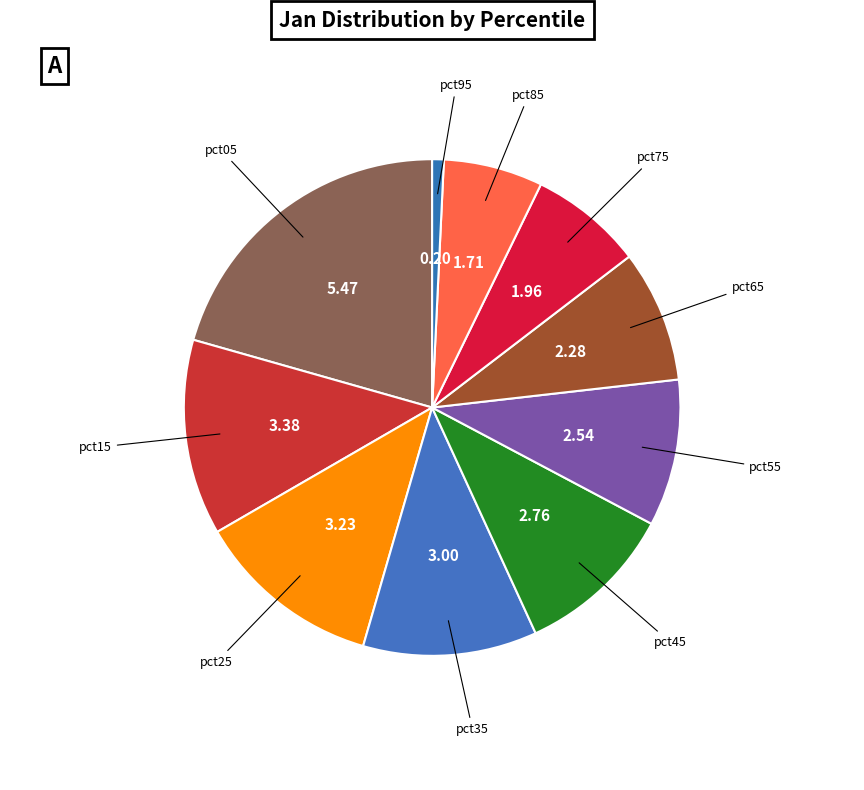

What is the ratio of the value at pct35 to the value at pct25?

0.9